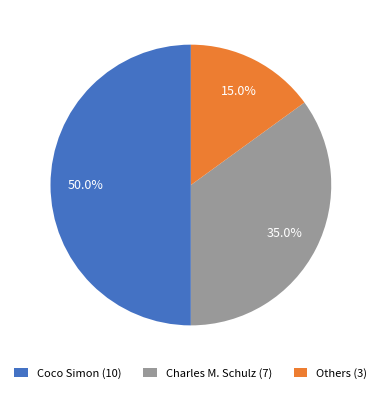

What is the largest slice in the pie chart?

Coco Simon (10)